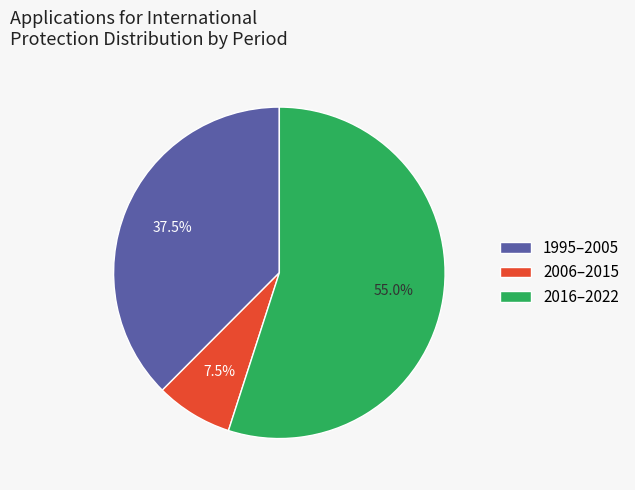

Which slice is the smallest?

2006–2015